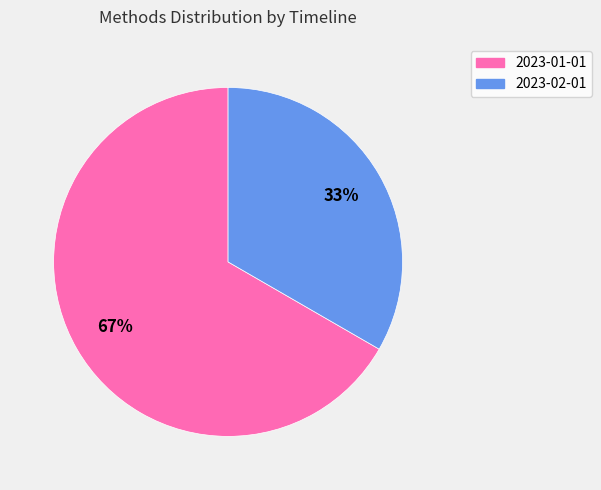

To the nearest percent, what percentage of the pie is 2023-02-01?

33%